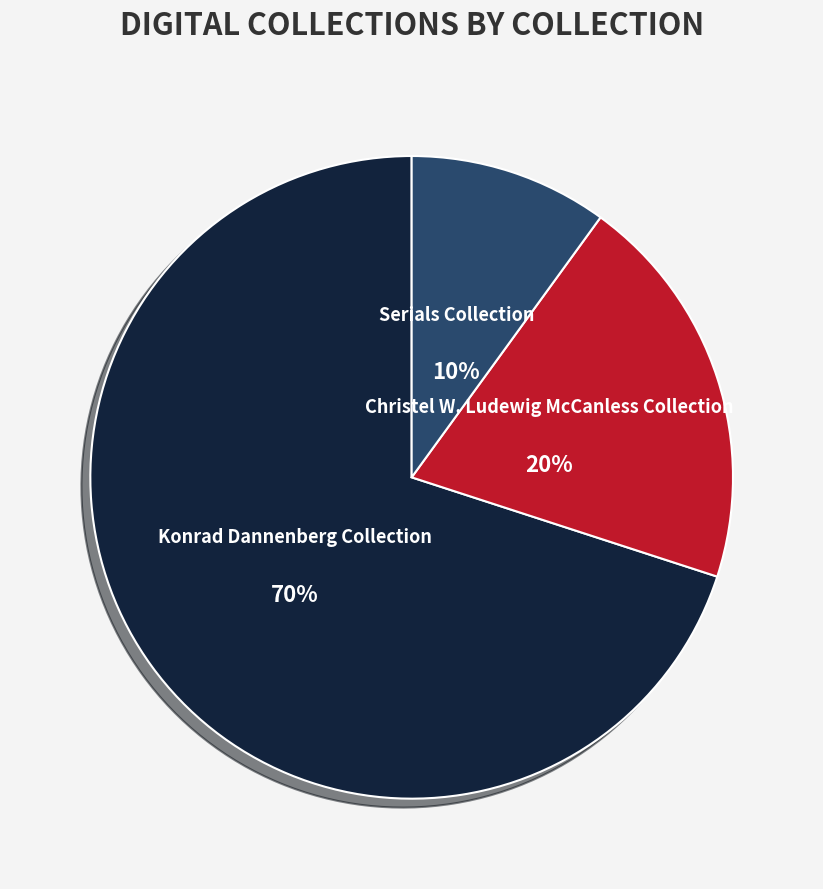

Is there a majority slice in this chart?

Yes